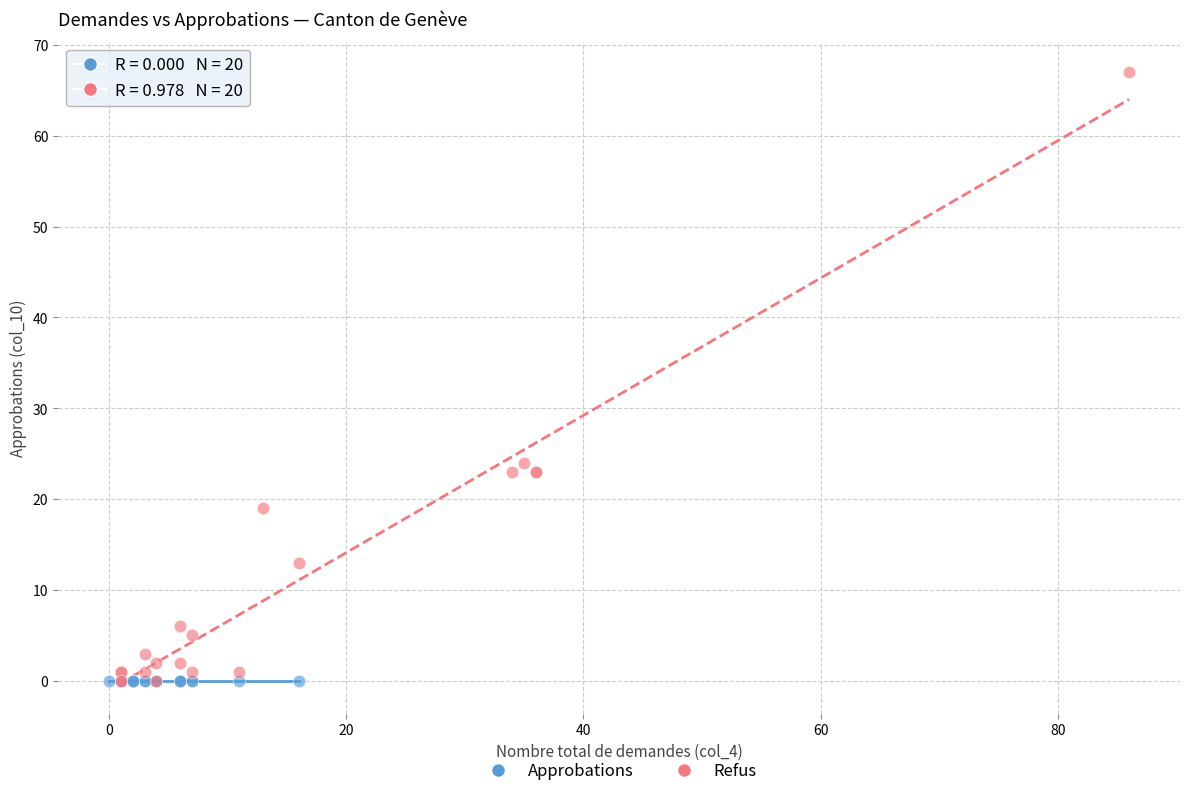

Which series reaches the maximum Y coordinate?

Refus